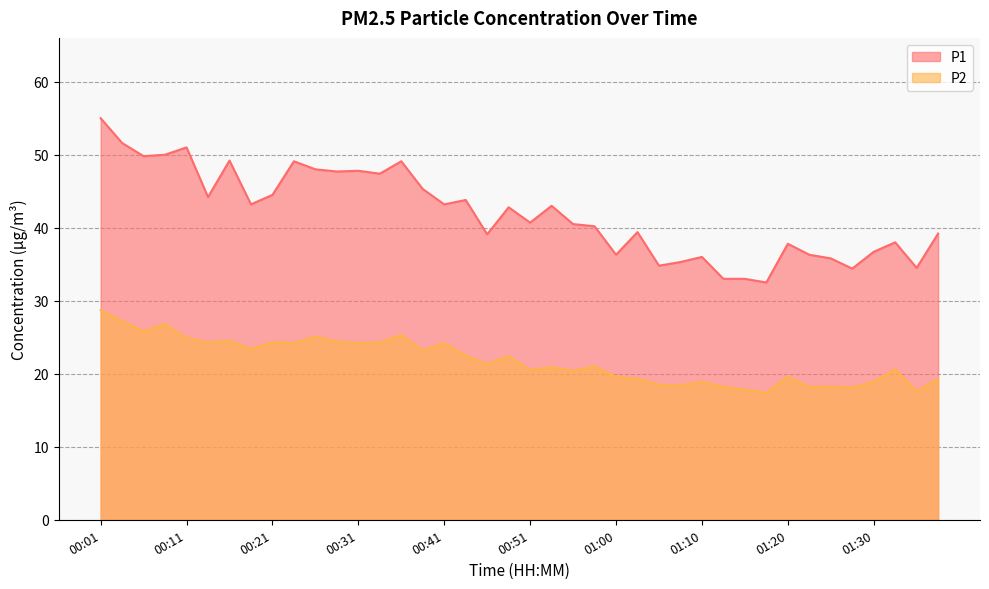

Reading left to right, what are all the values shown in this chart?

P1: 55.0	51.6	49.8	50.0	51.0	44.2	49.2	43.2	44.5	49.1	48.0	47.7	47.8	47.4	49.1	45.3	43.2	43.8	39.1	42.8	40.7	43.0	40.5	40.2	36.3	39.4	34.8	35.3	36.0	33.0	33.0	32.5	37.8	36.3	35.8	34.4	36.7	38.0	34.5	39.2
P2: 28.7	27.2	25.8	26.8	24.9	24.3	24.5	23.4	24.3	24.2	25.1	24.4	24.2	24.3	25.3	23.2	24.2	22.5	21.3	22.4	20.5	20.9	20.4	21.0	19.6	19.3	18.5	18.4	18.9	18.2	17.8	17.4	19.6	18.2	18.2	18.1	18.9	20.6	17.6	19.3